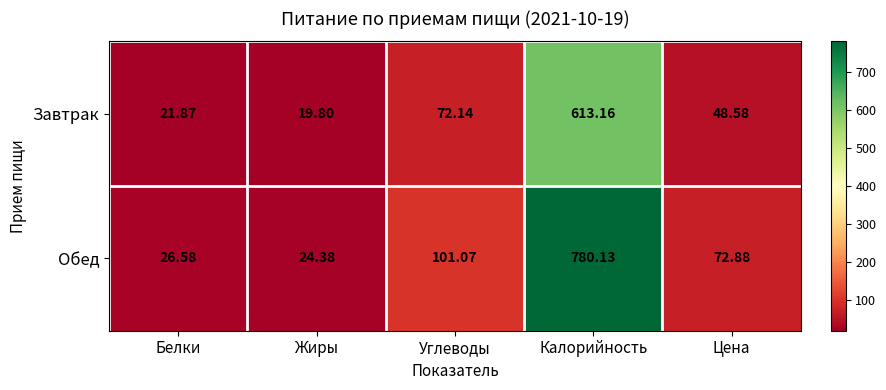

Which series has the widest spread of values?

Обед